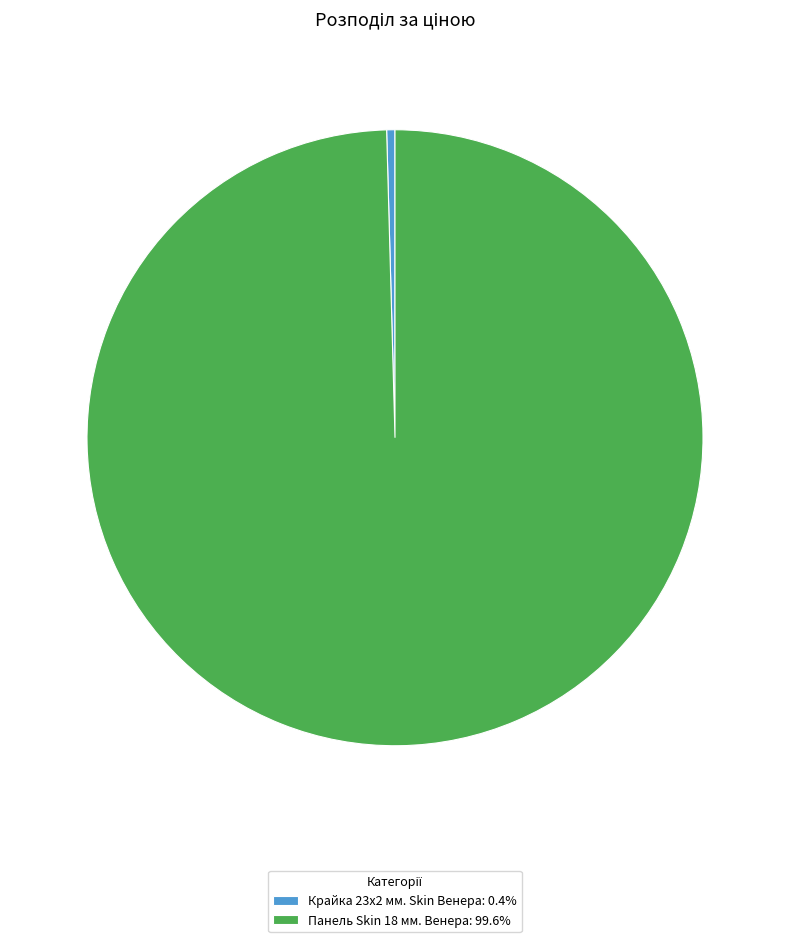

How many slices are in this pie chart?

2